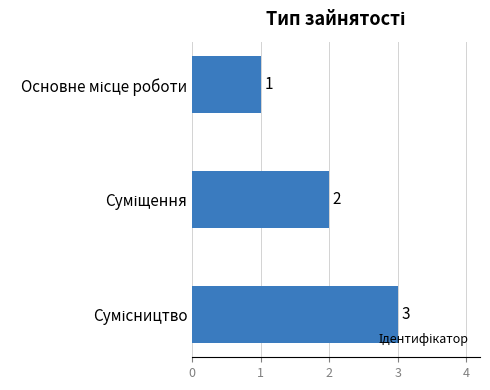

What is the sum of all values?

6